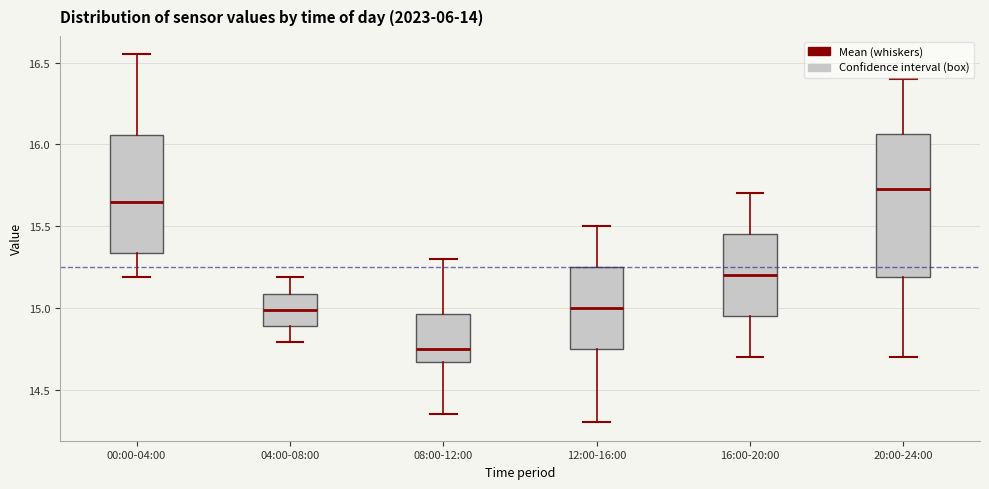

Reading left to right, transcribe this box plot: for each box, give where its median line is, the range the box spans, and where its two whiskers end, as read against the y-axis. The values are not printed on the chart, so give them approximately, as read against the axis.

00:00-04:00: median 15.65, box 15.35 to 16.05, whiskers 15.20 to 16.55
04:00-08:00: median 15.00, box 14.90 to 15.10, whiskers 14.80 to 15.20
08:00-12:00: median 14.75, box 14.65 to 14.95, whiskers 14.35 to 15.30
12:00-16:00: median 15.00, box 14.75 to 15.25, whiskers 14.30 to 15.50
16:00-20:00: median 15.20, box 14.95 to 15.45, whiskers 14.70 to 15.70
20:00-24:00: median 15.75, box 15.20 to 16.05, whiskers 14.70 to 16.40